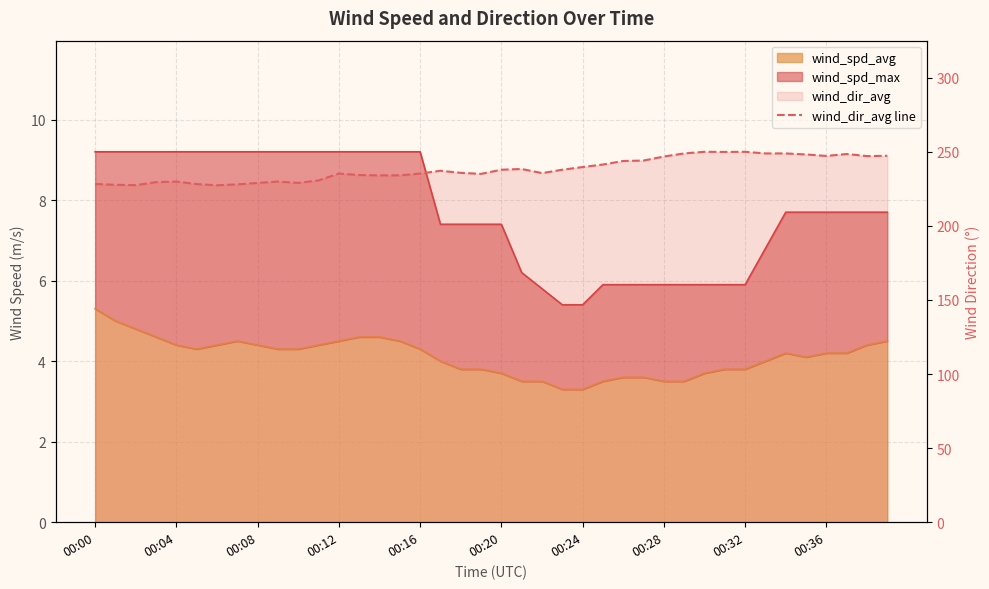

What value does the data have at 11?

230.7